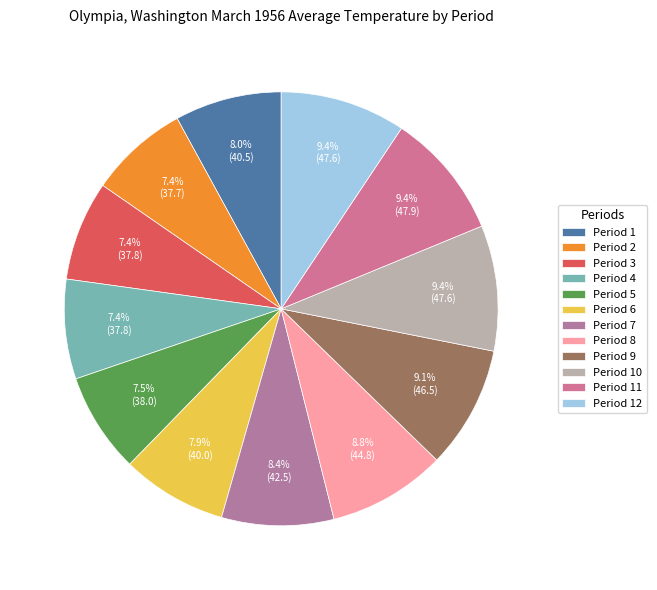

Count the number of slices in the pie.

12